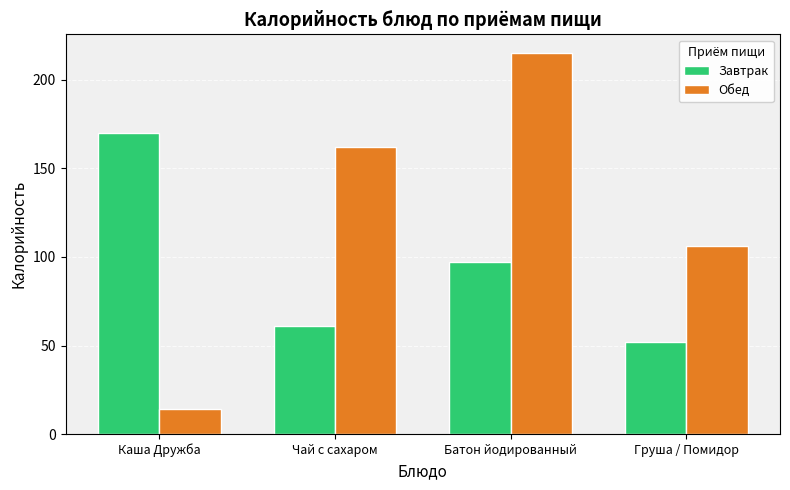

At how many categories does at least one series exceed 174?

1